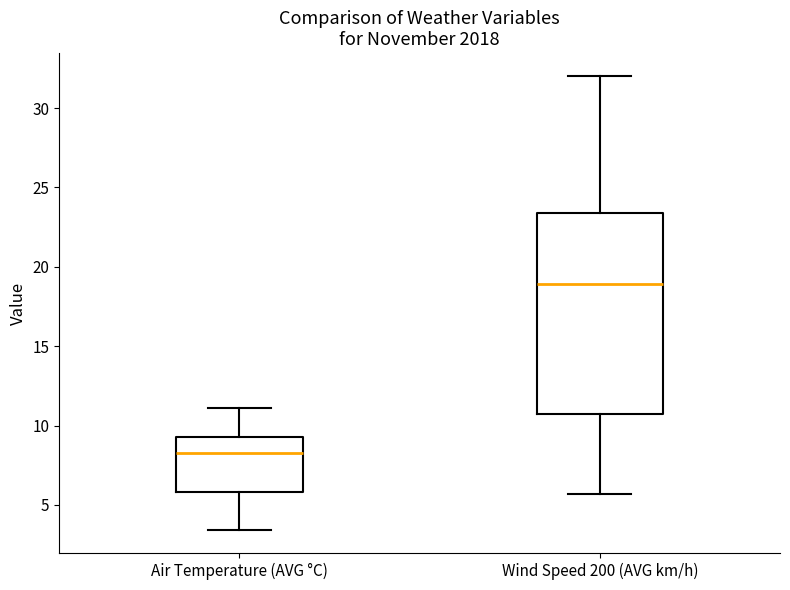

Comparing the boxes themselves (not the whiskers), which one is the tallest?

Wind Speed 200 (AVG km/h)